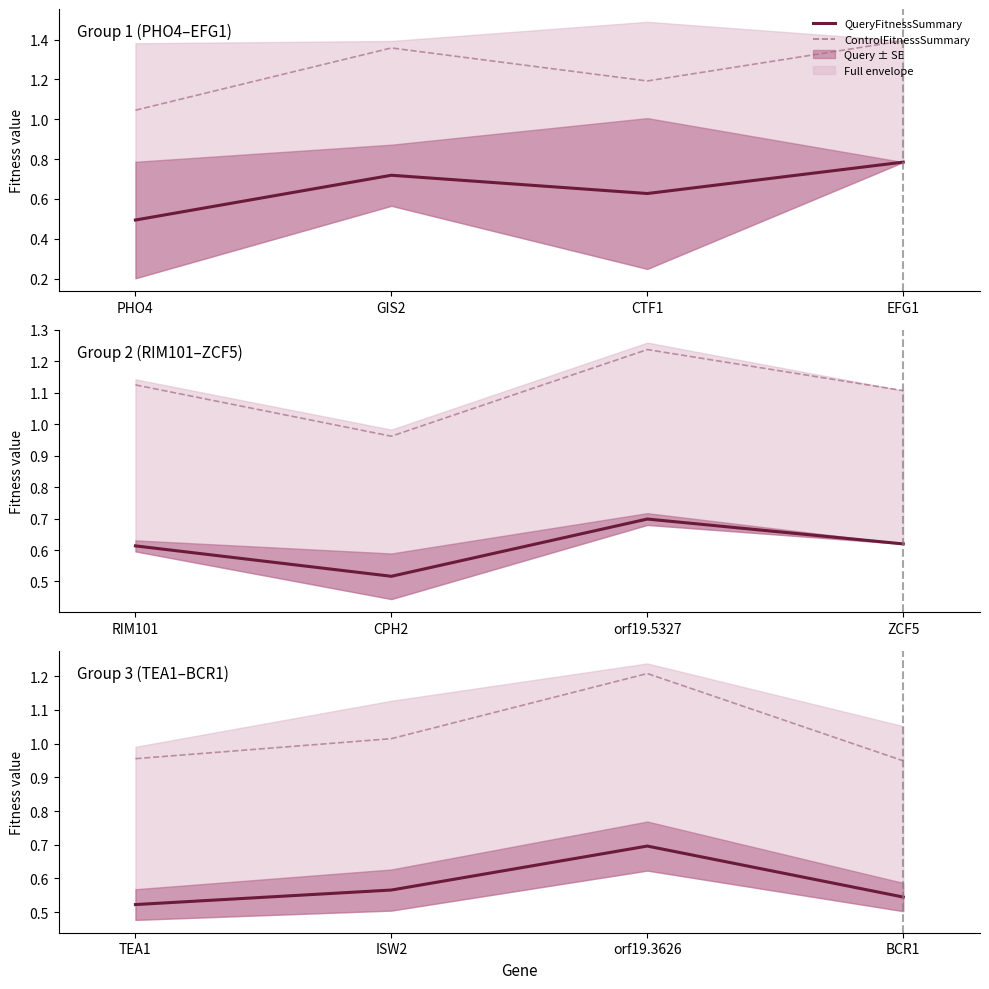

At which category does the chart reach its peak across all series?

orf19.3626